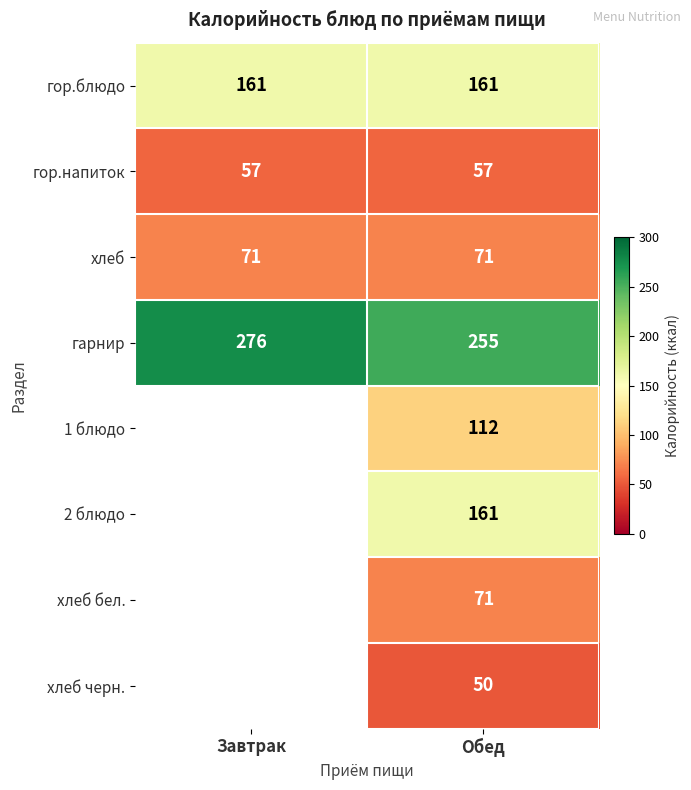

What is the difference between the maximum and minimum values in the гарнир series?

21